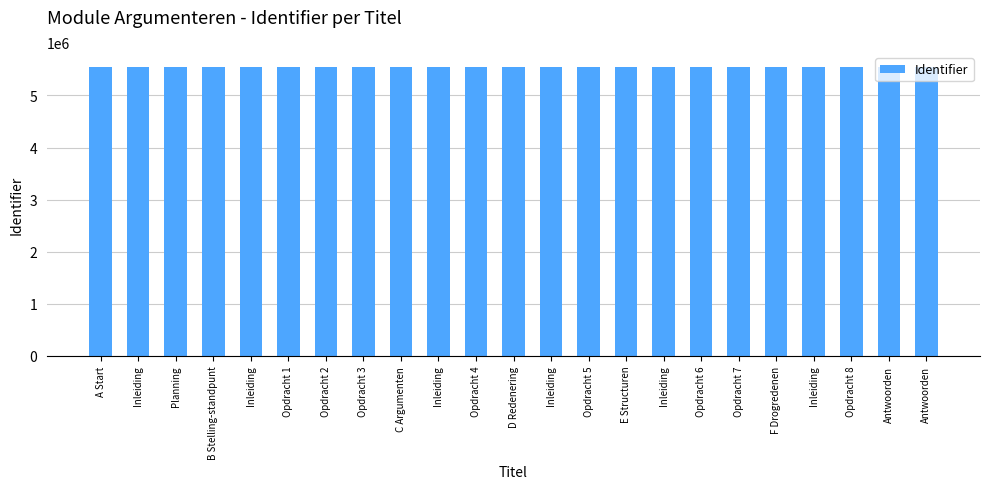

How many bars are there in total?

23